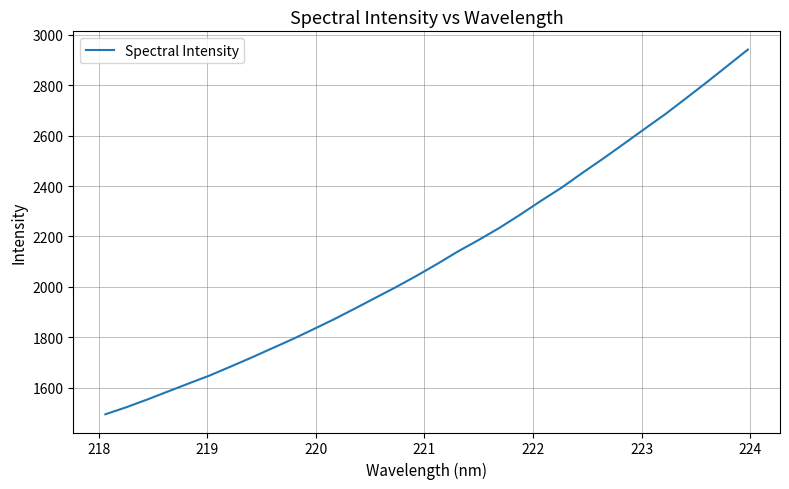

What is the smallest value displayed?

1494.7